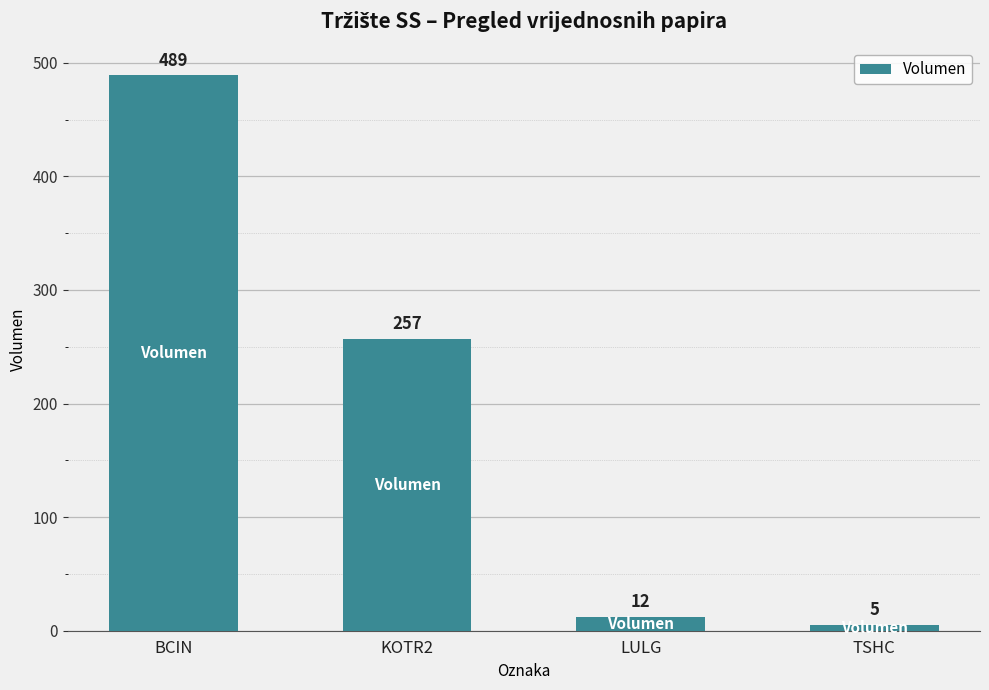

How many values are below 257?

2